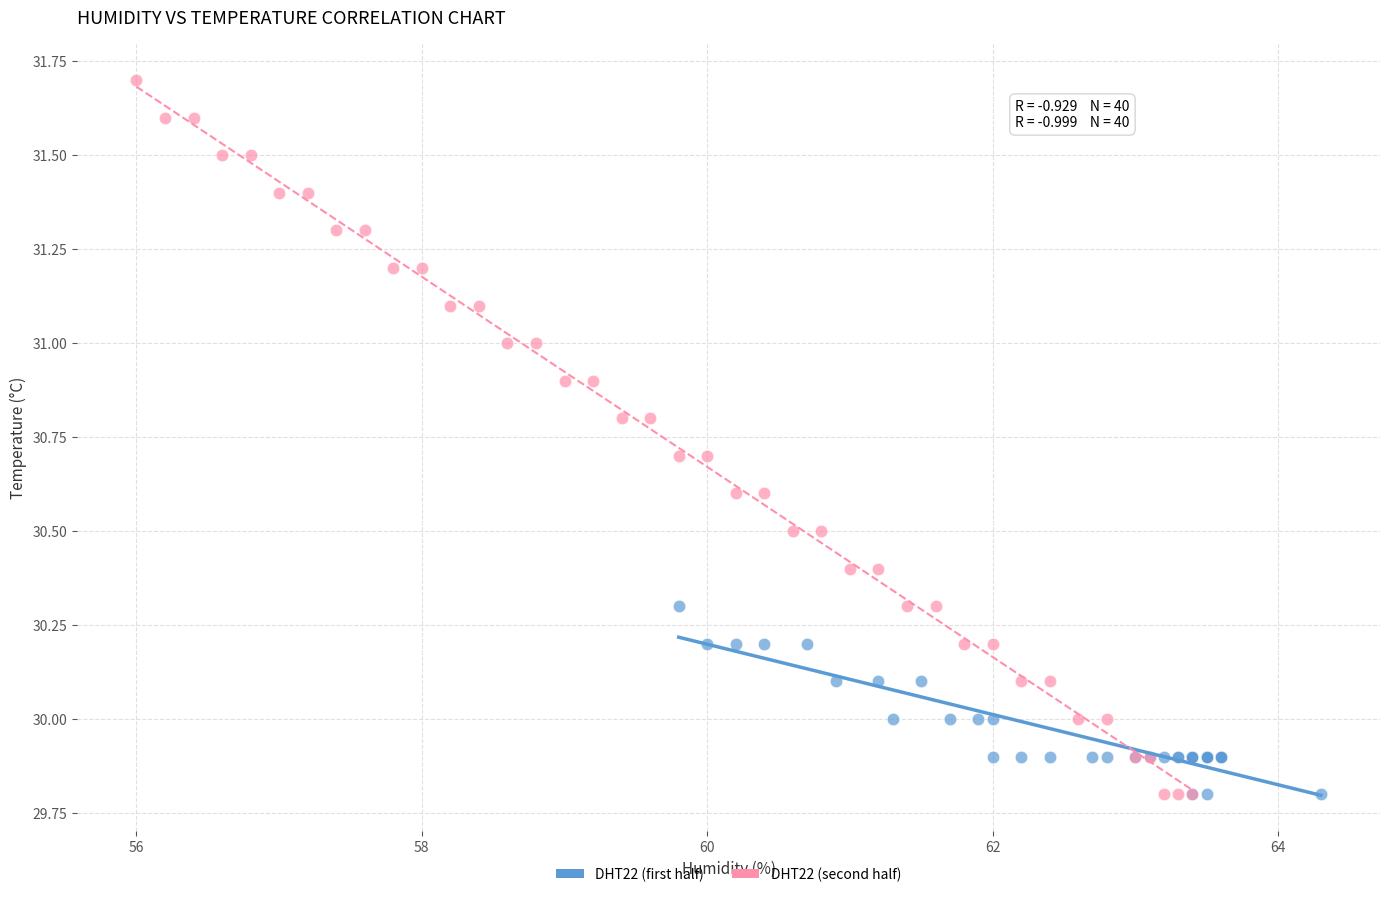

Which series has the widest spread of Y values?

DHT22 (second half)